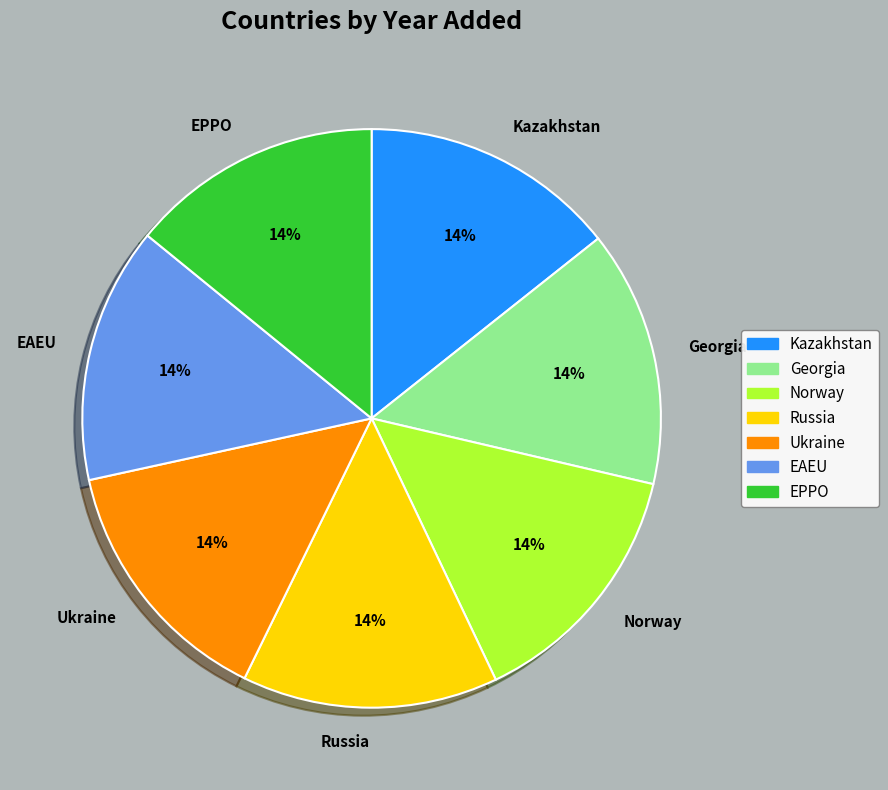

What percentage is the Russia slice, to the nearest percent?

14%